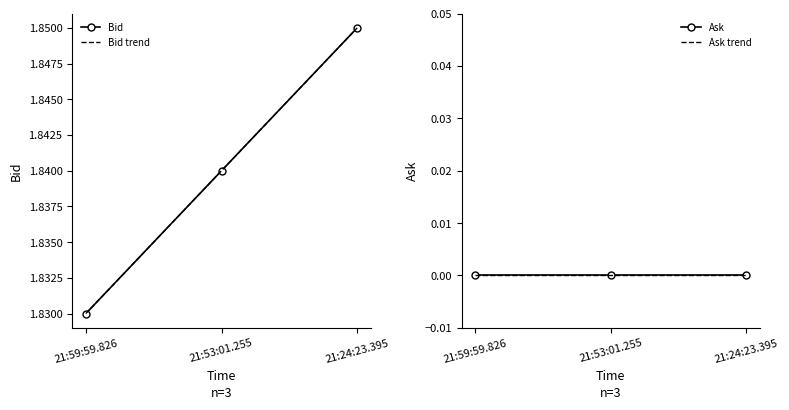

At which category does the chart reach its peak across all series?

21:24:23.395